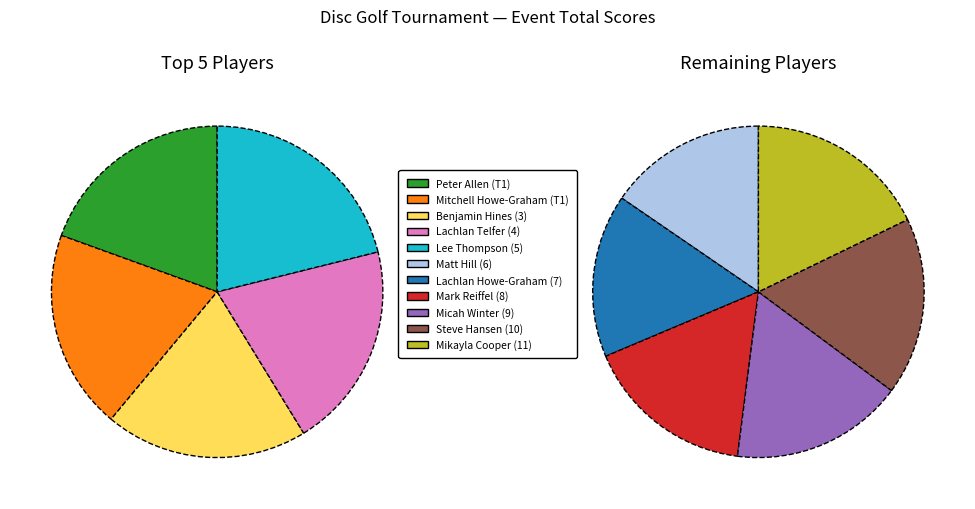

Does Micah Winter (9) represent more than half of the total?

No